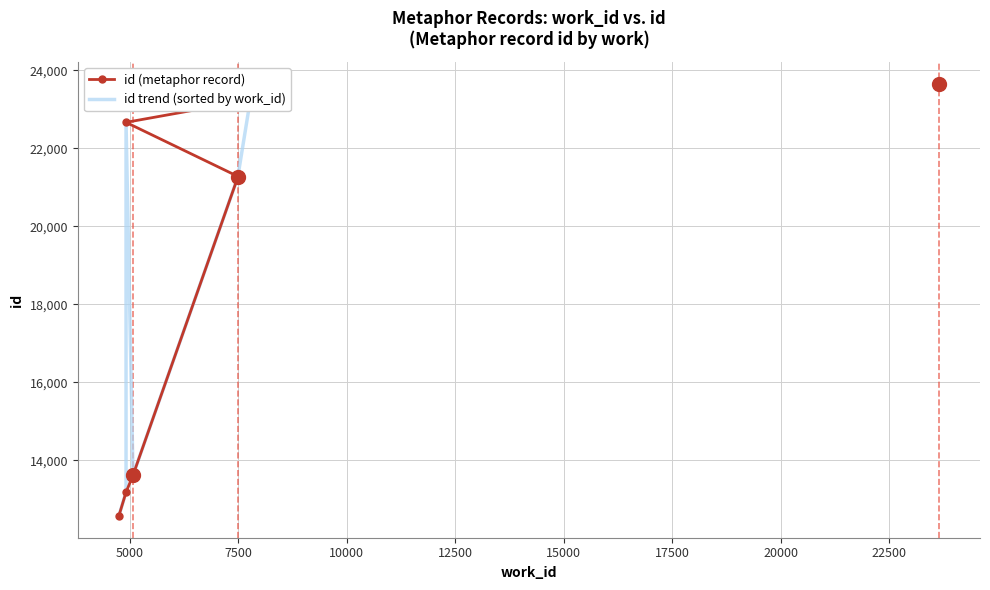

Reading left to right, transcribe all the data shown in this chart.

id (metaphor record): 12564	13176	13615	21261	21276	21282	22669	23242	23651	23661
id trend (sorted by work_id): 12564	13176	22669	13615	21261	21276	21282	23242	23651	23661